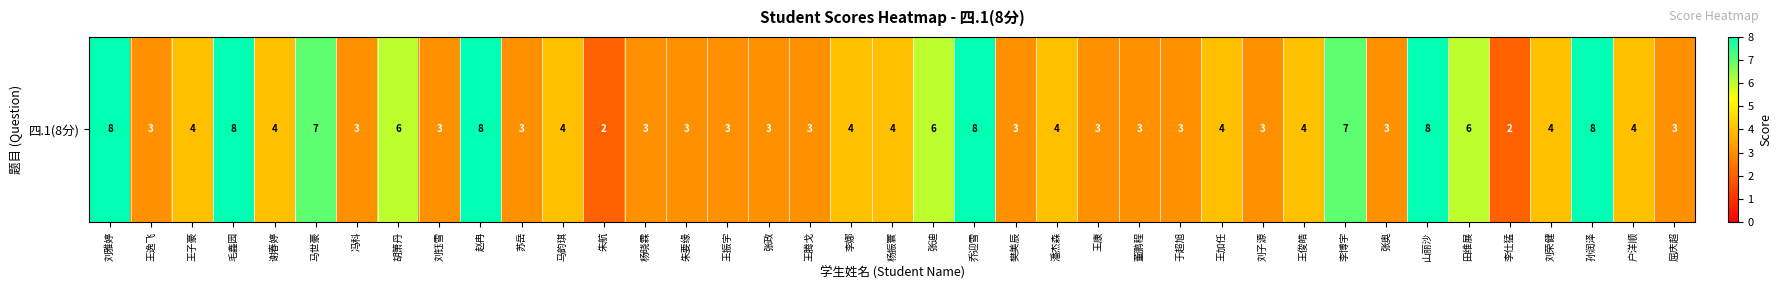

Between 赵冉 and 杨晓霖, which is larger?

赵冉